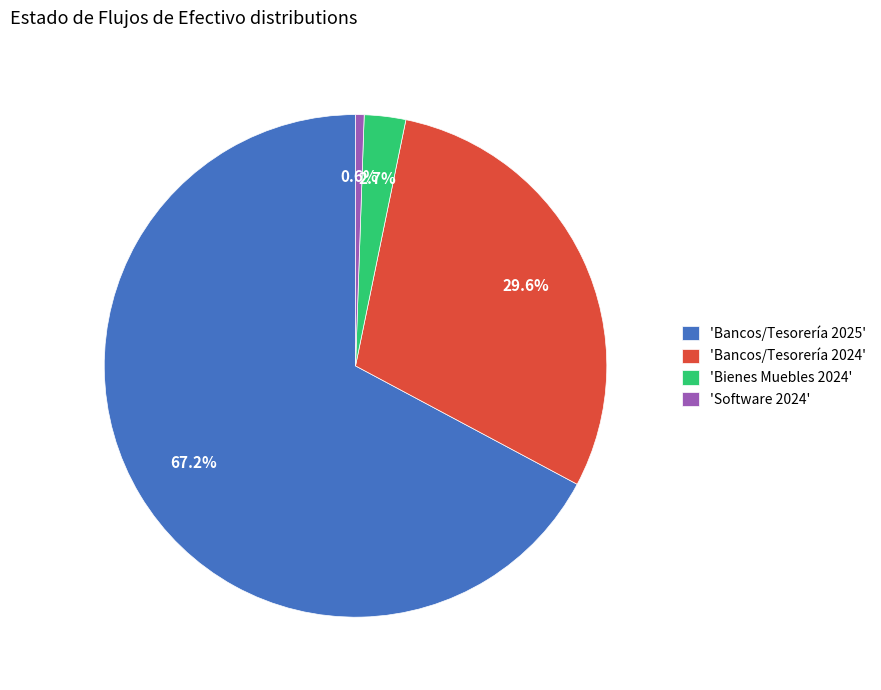

Count the number of slices in the pie.

4